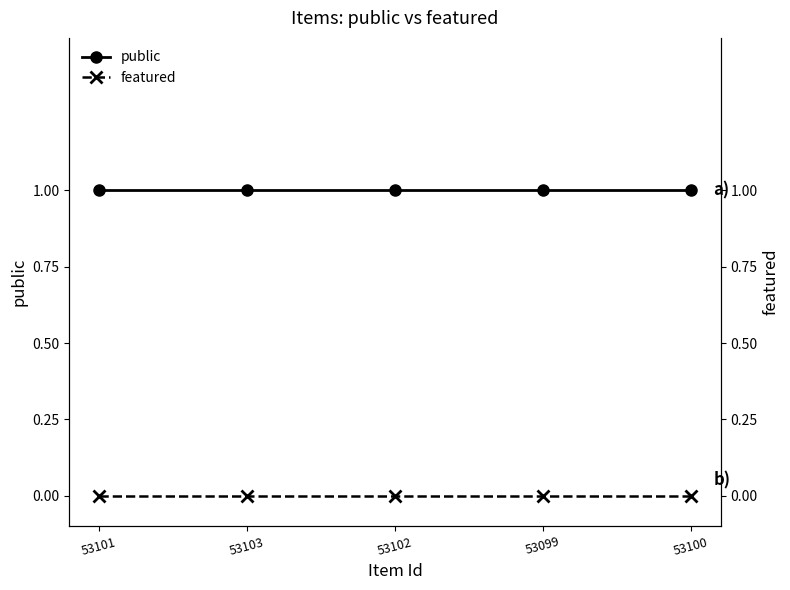

Reading left to right, what are all the values shown in this chart?

public: 53101=1	53103=1	53102=1	53099=1	53100=1
featured: 53101=0	53103=0	53102=0	53099=0	53100=0